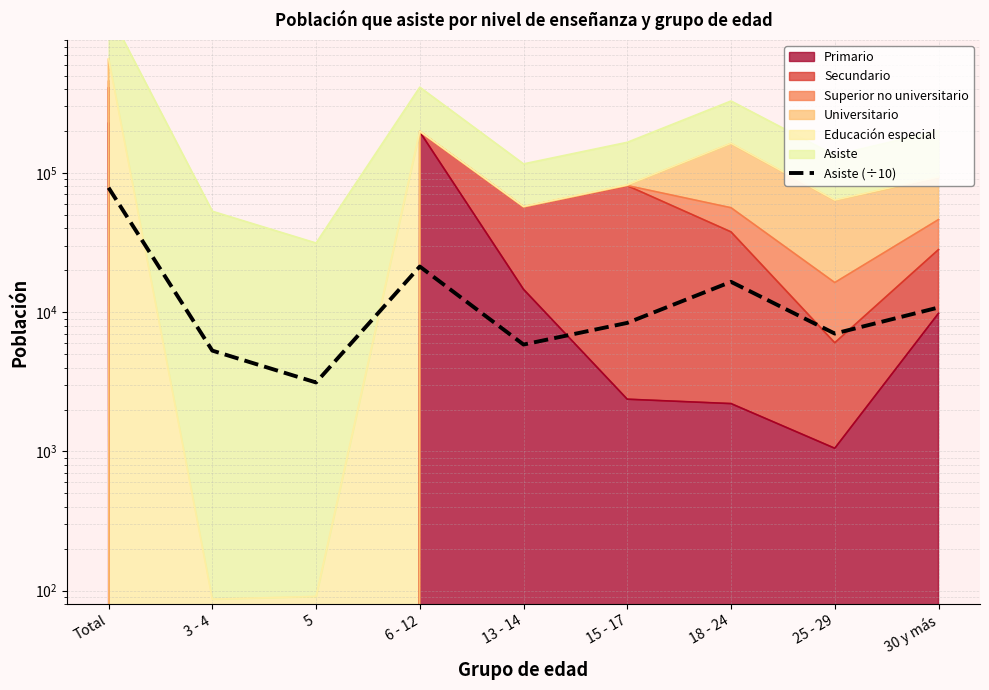

What is the minimum value shown in the chart?

3128.0